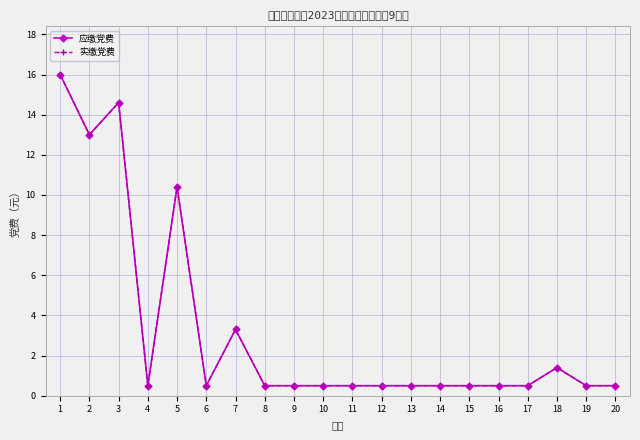

Does the chart have visible grid lines?

Yes